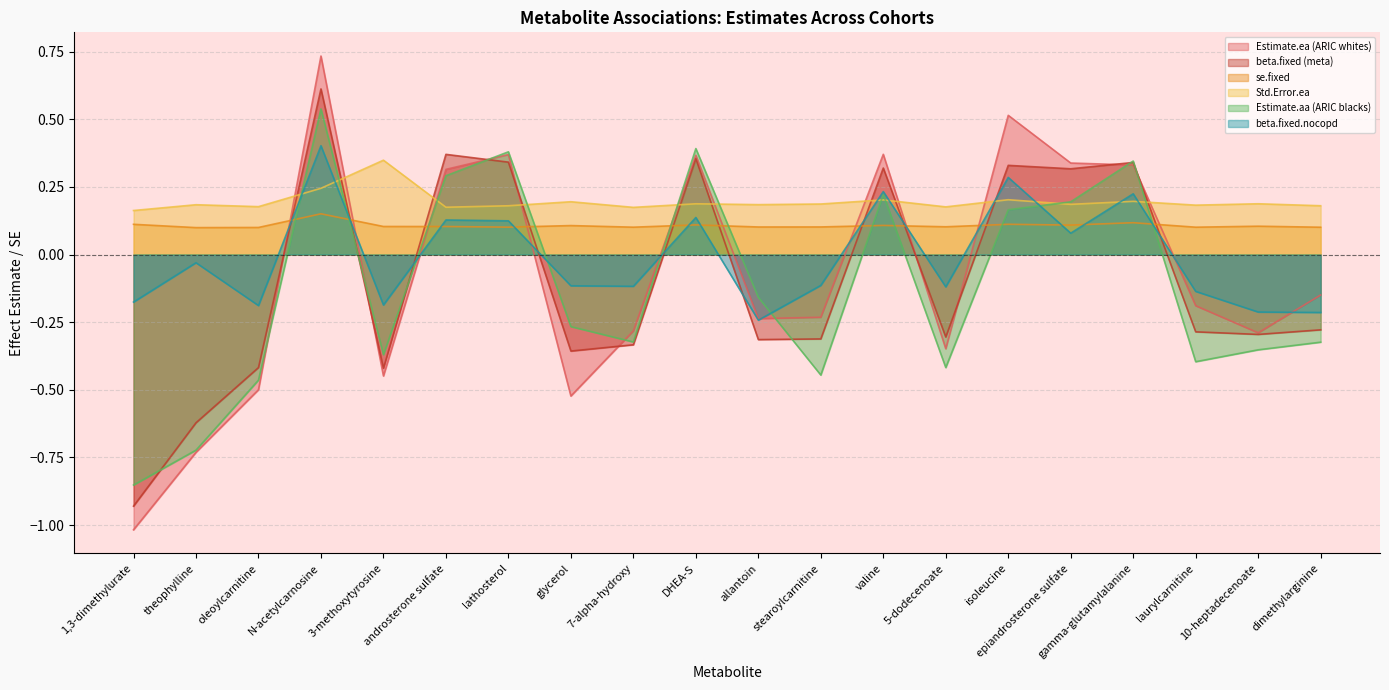

True or false: beta.fixed (meta) and Std.Error.ea intersect in this chart.

True